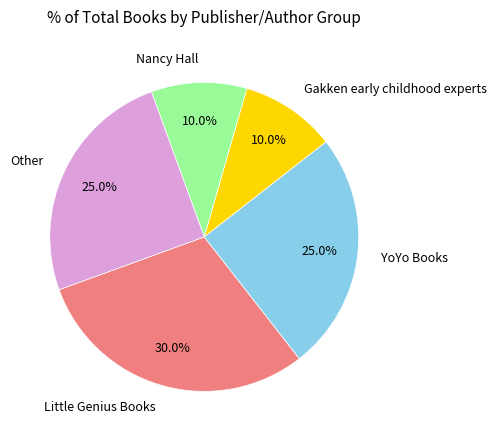

Is there any slice that represents more than half of the pie?

No